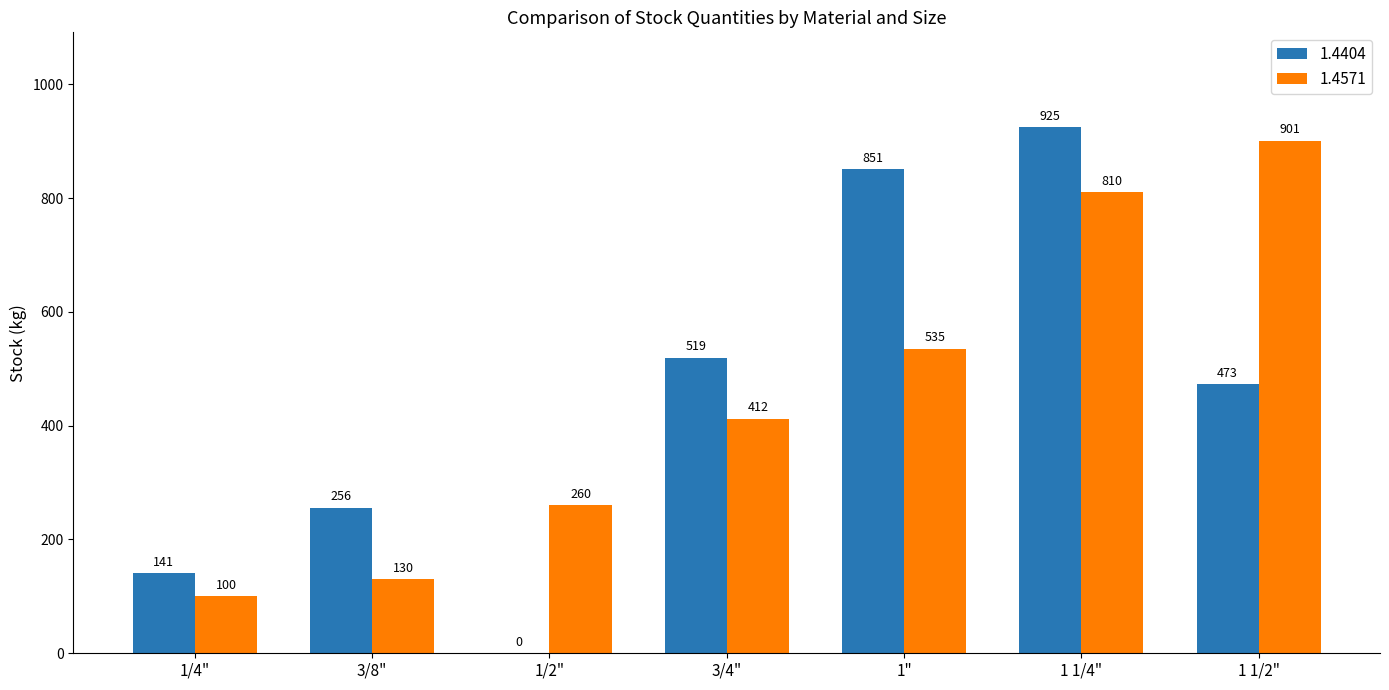

How many values in 1.4404 are above zero?

6